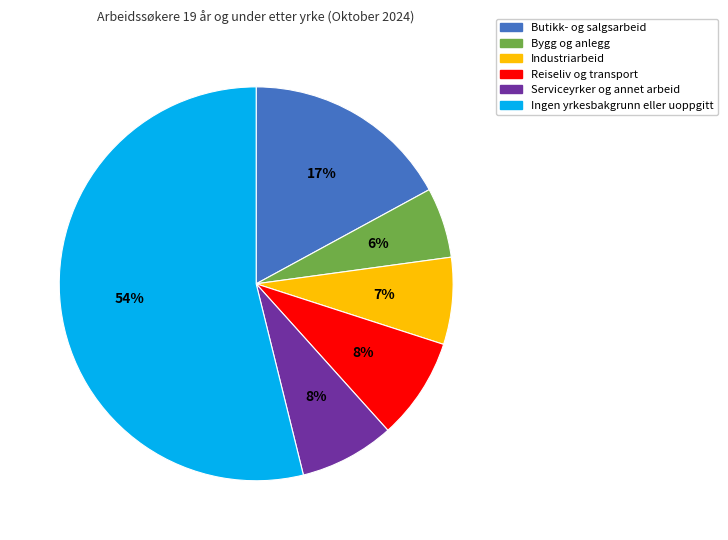

Does Bygg og anlegg represent more than half of the total?

No